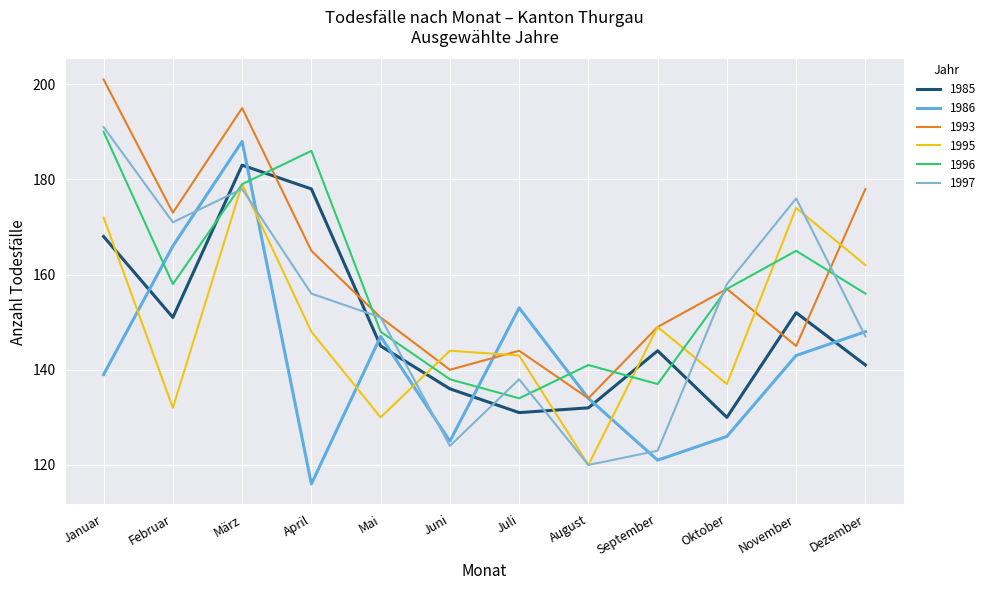

The 1993 series shows 74 at Juli. True or false?

False